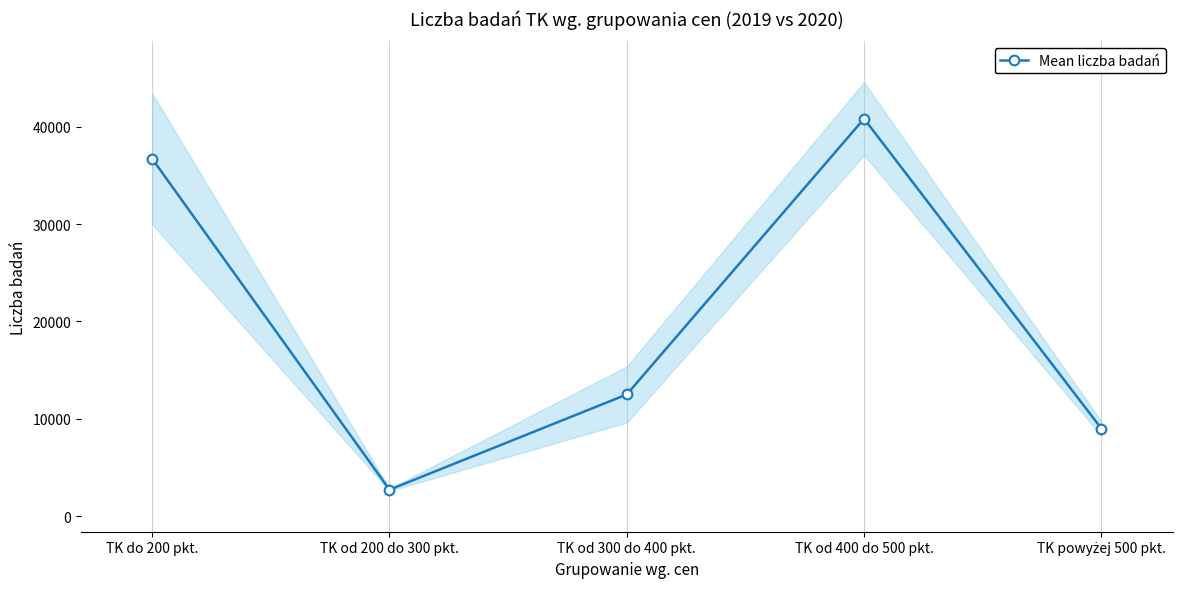

Which category has the highest value across all series?

TK od 400 do 500 pkt.